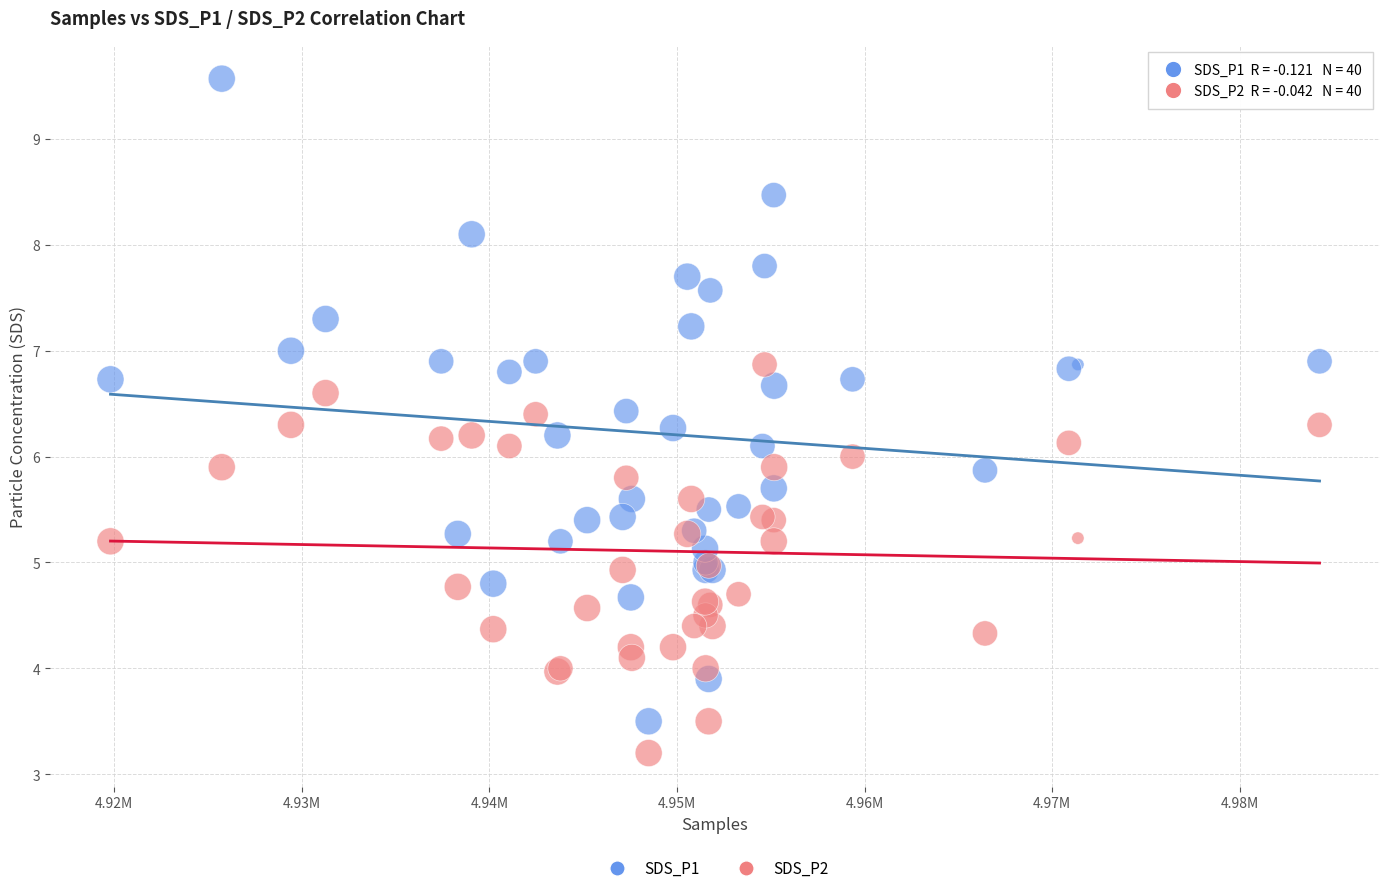

Which series contains the lowest Y value?

SDS_P2